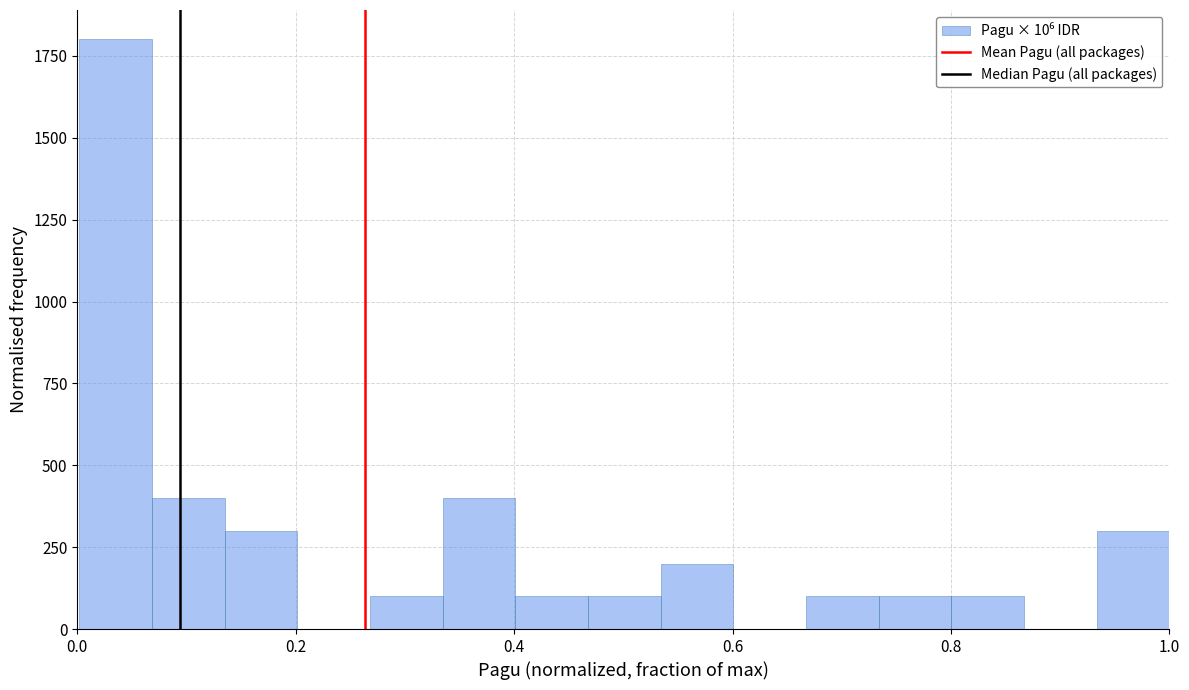

Read against the x-axis, roughly where is the centre of the tallest bar?

0.04